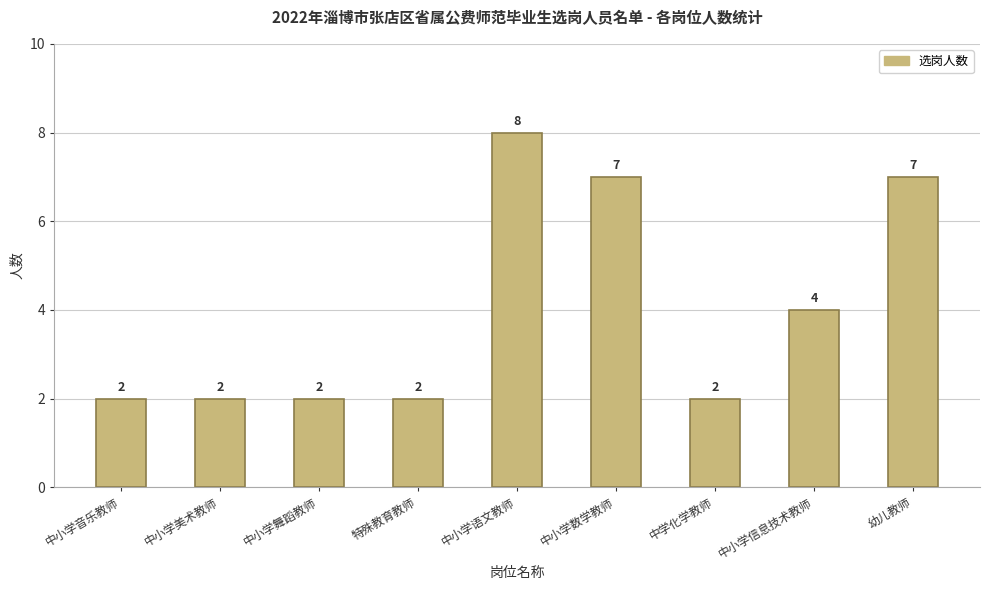

How many values are between 2 and 7?

8